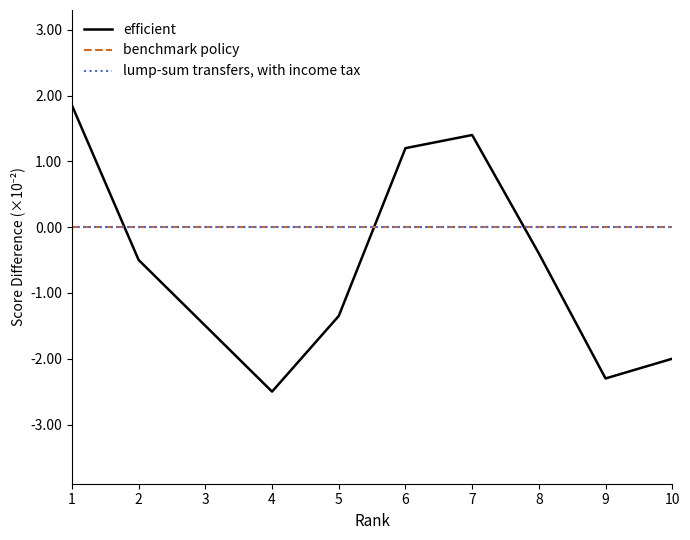

Where do benchmark policy and efficient first cross each other?

1 and 2